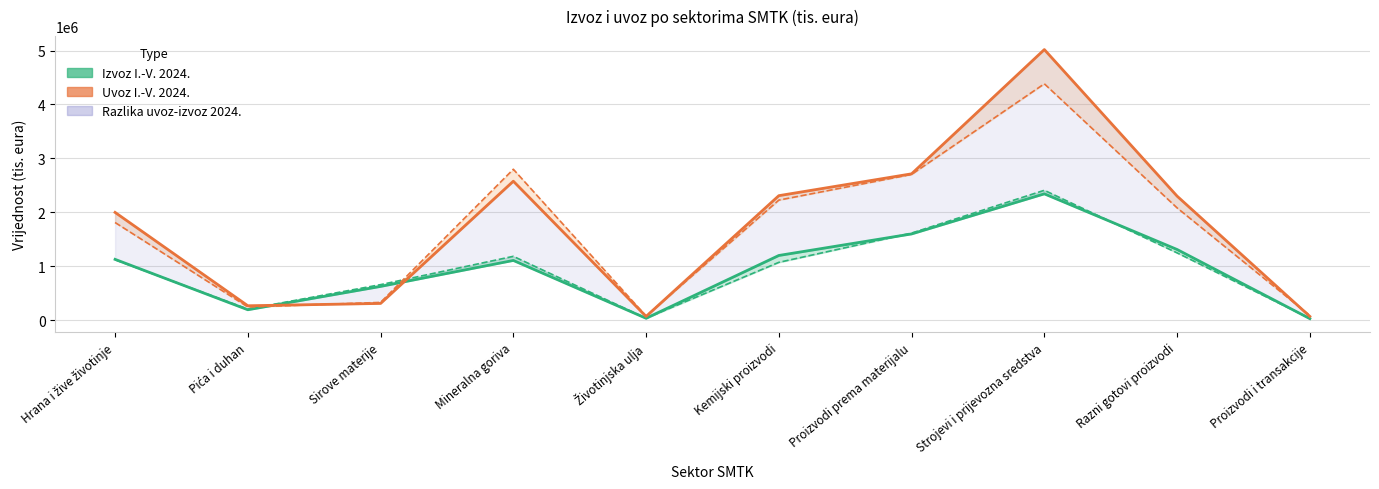

How many data points does each series have?

10